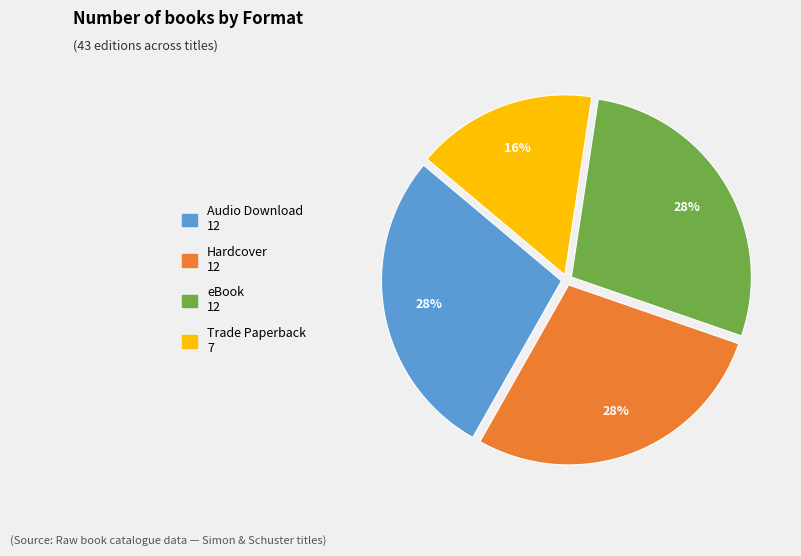

Which category has the smallest portion of the pie?

Trade Paperback